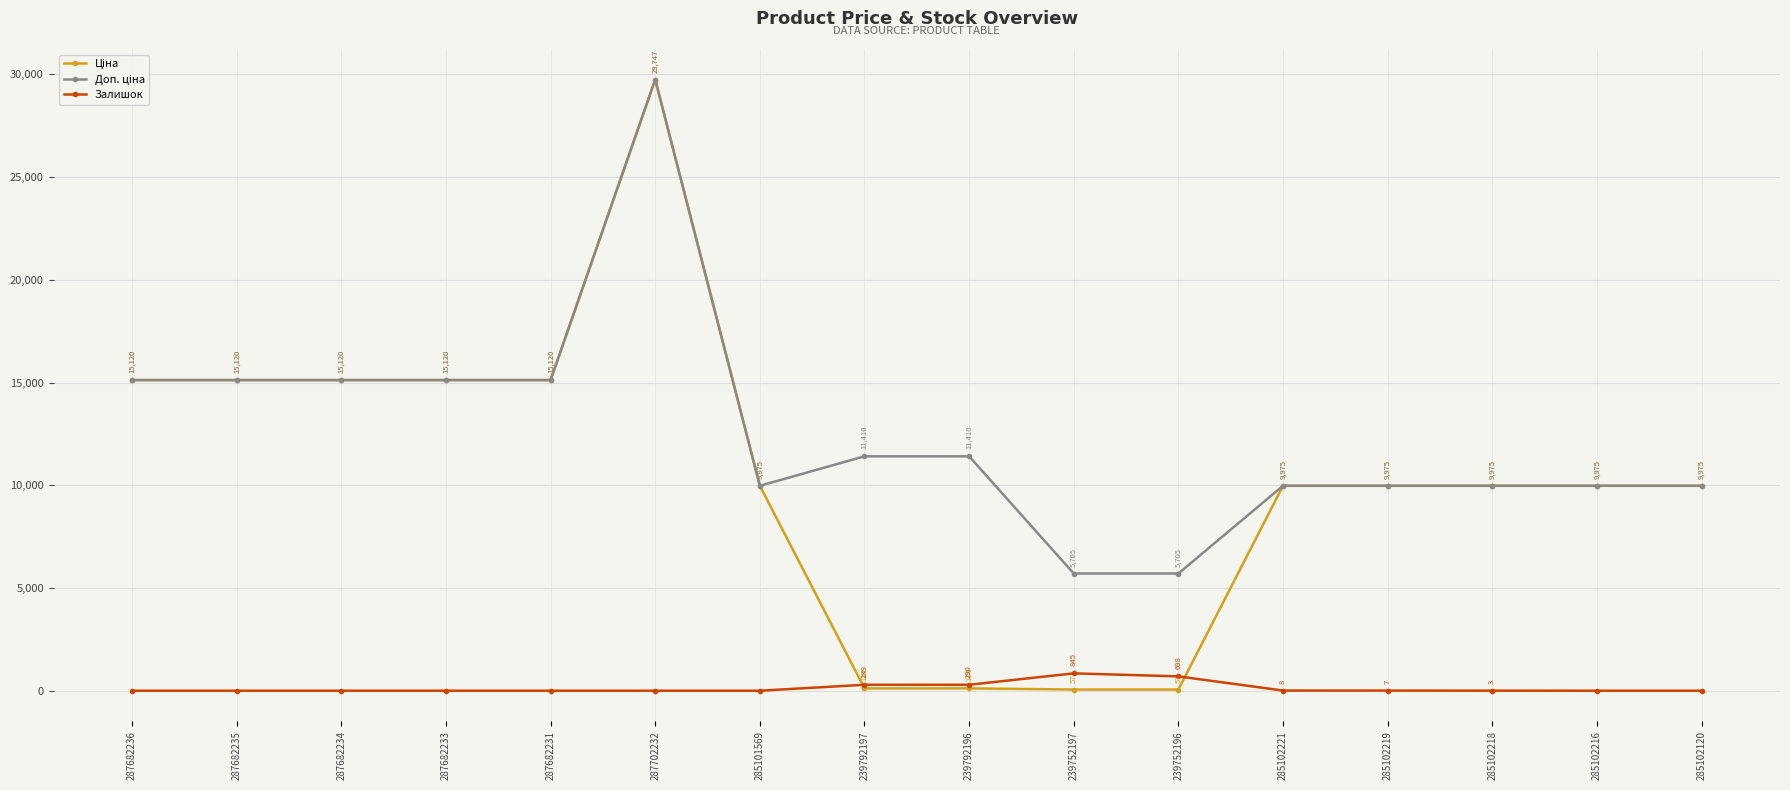

Which label corresponds to the largest value in the chart?

287702232